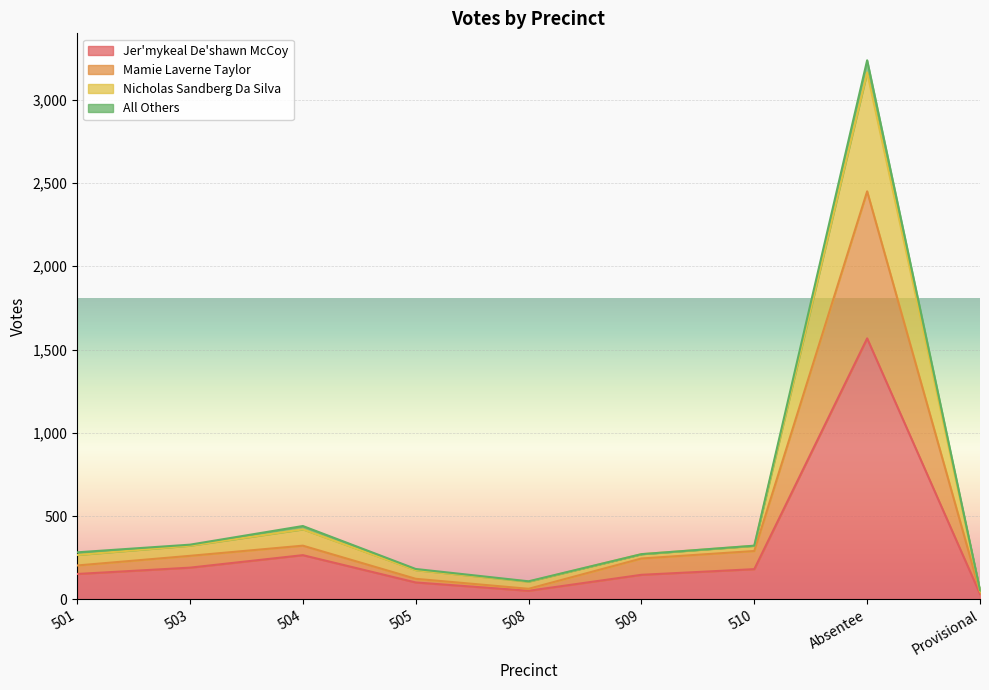

Is it true that Jer'mykeal De'shawn McCoy equals 265 at 504?

True